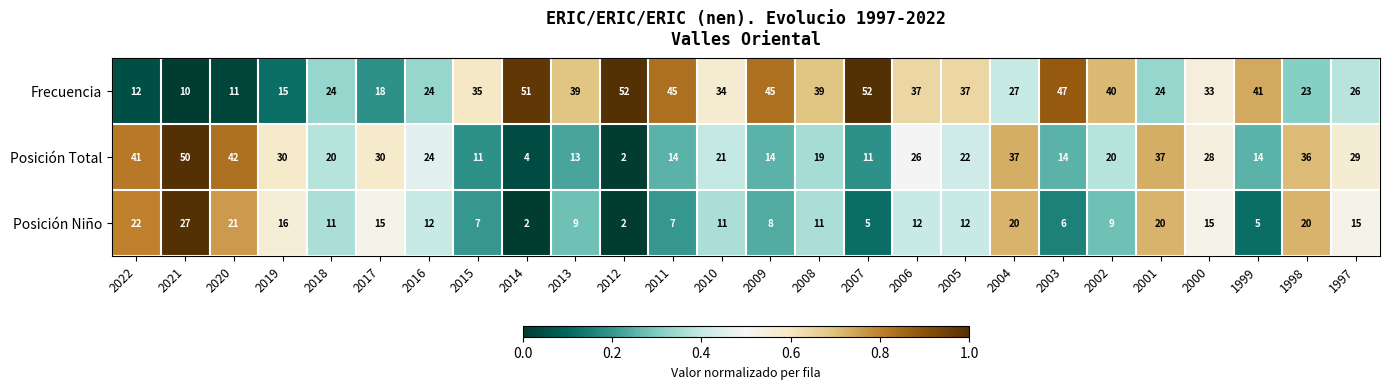

What is the difference between the maximum and minimum values in the Posición Niño series?

25